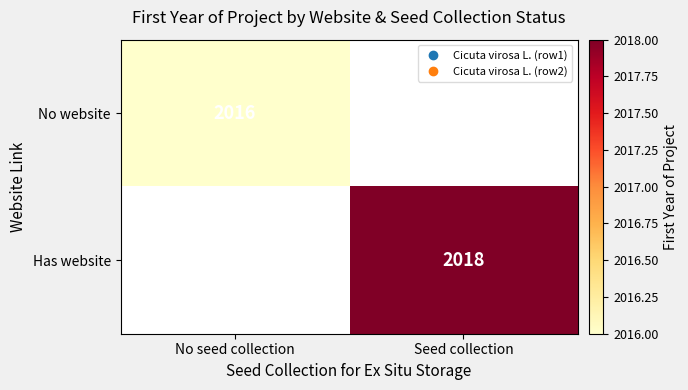

List the labels in order of Has website value, smallest first.

No seed collection, Seed collection